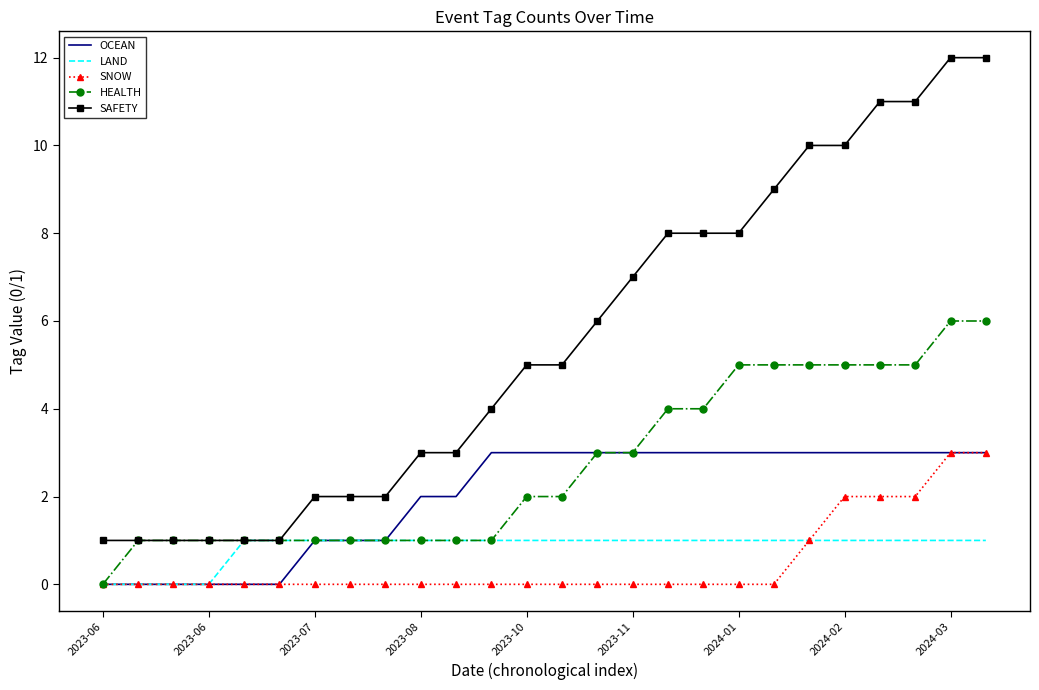

What is the maximum value shown in the chart?

12